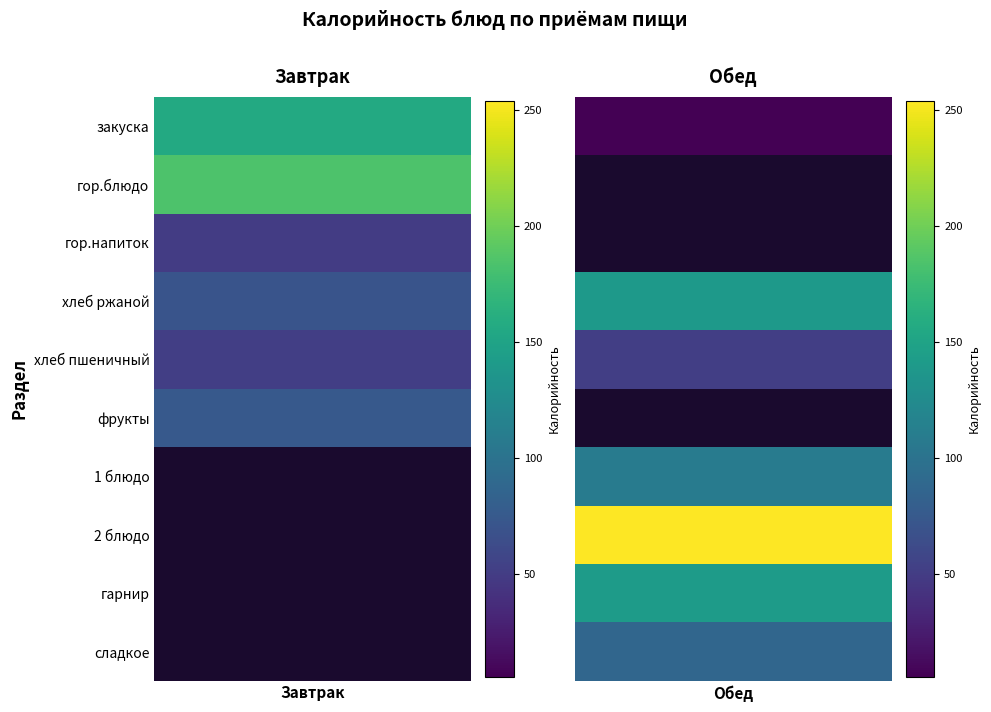

At which label does Завтрак reach its peak?

гор.блюдо